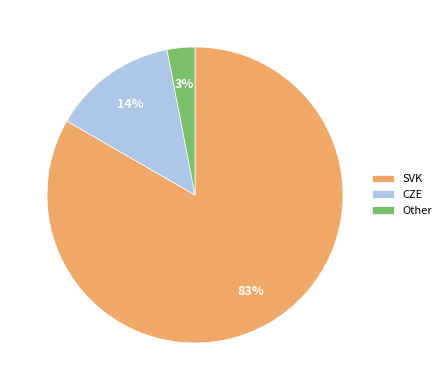

Rank the categories by value from highest to lowest.

SVK, CZE, Other